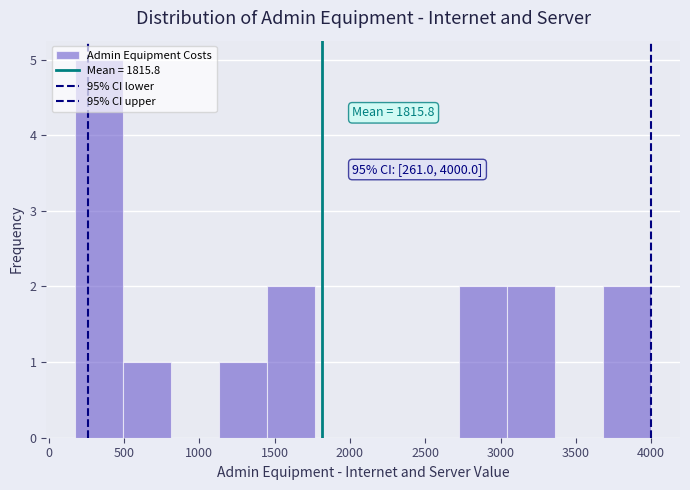

Which range on the x-axis has the tallest bar?

200 to 500